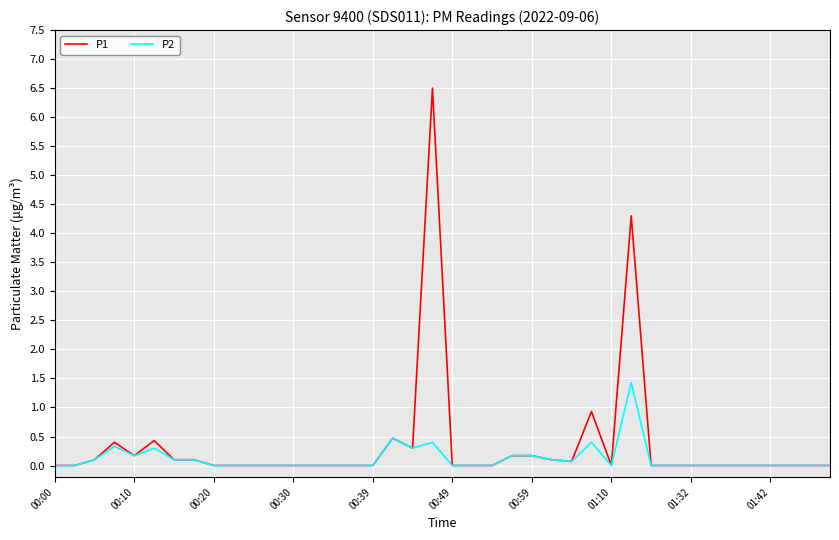

What is the maximum value for P1?

6.5